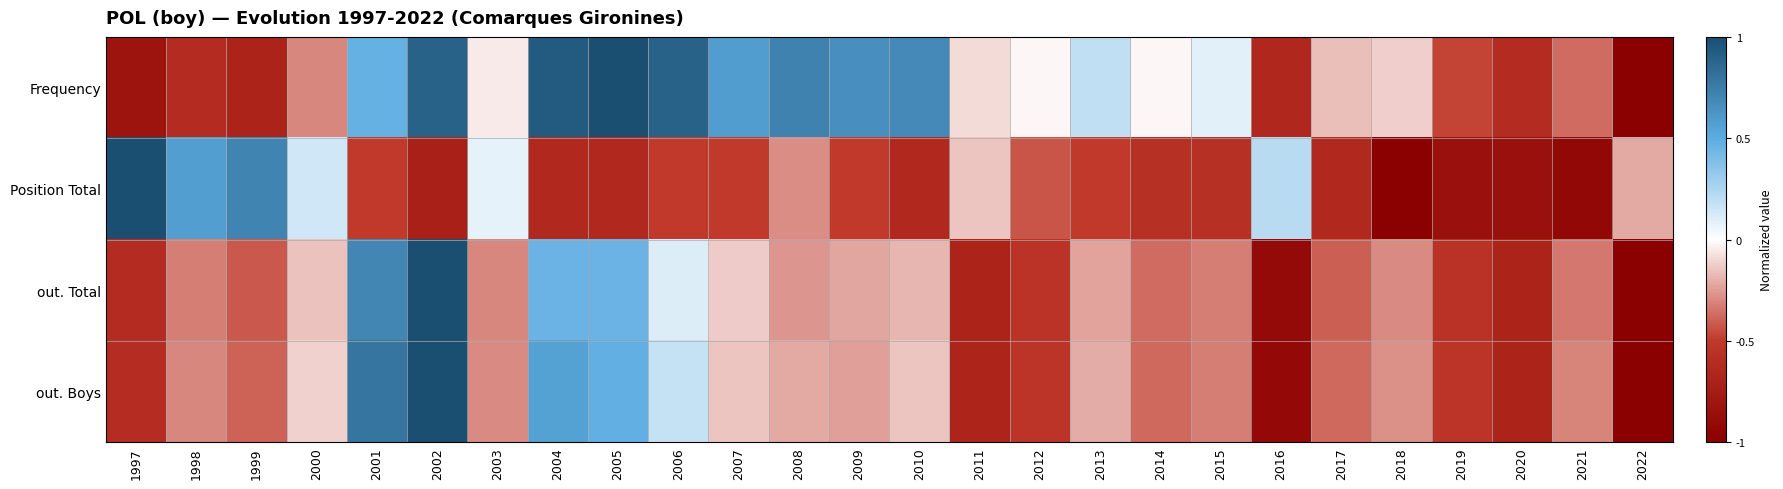

At which category is the sum across all series the highest?

2002